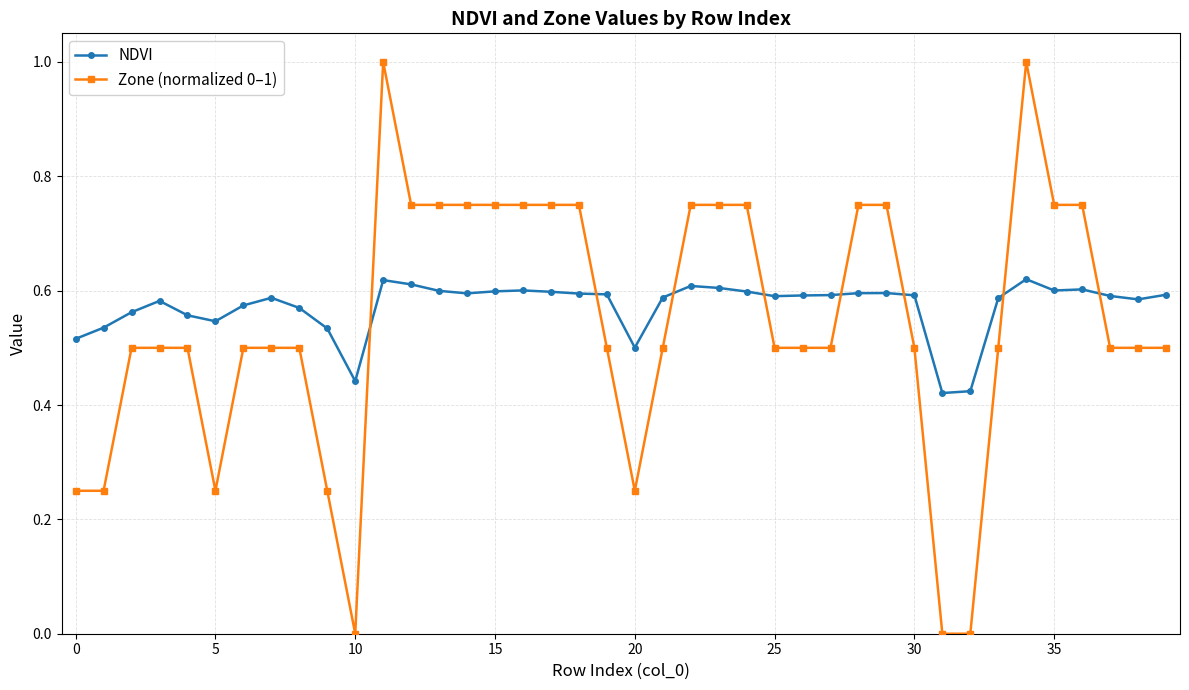

Rank the series by their maximum value, from highest to lowest.

Zone (normalized 0–1), NDVI